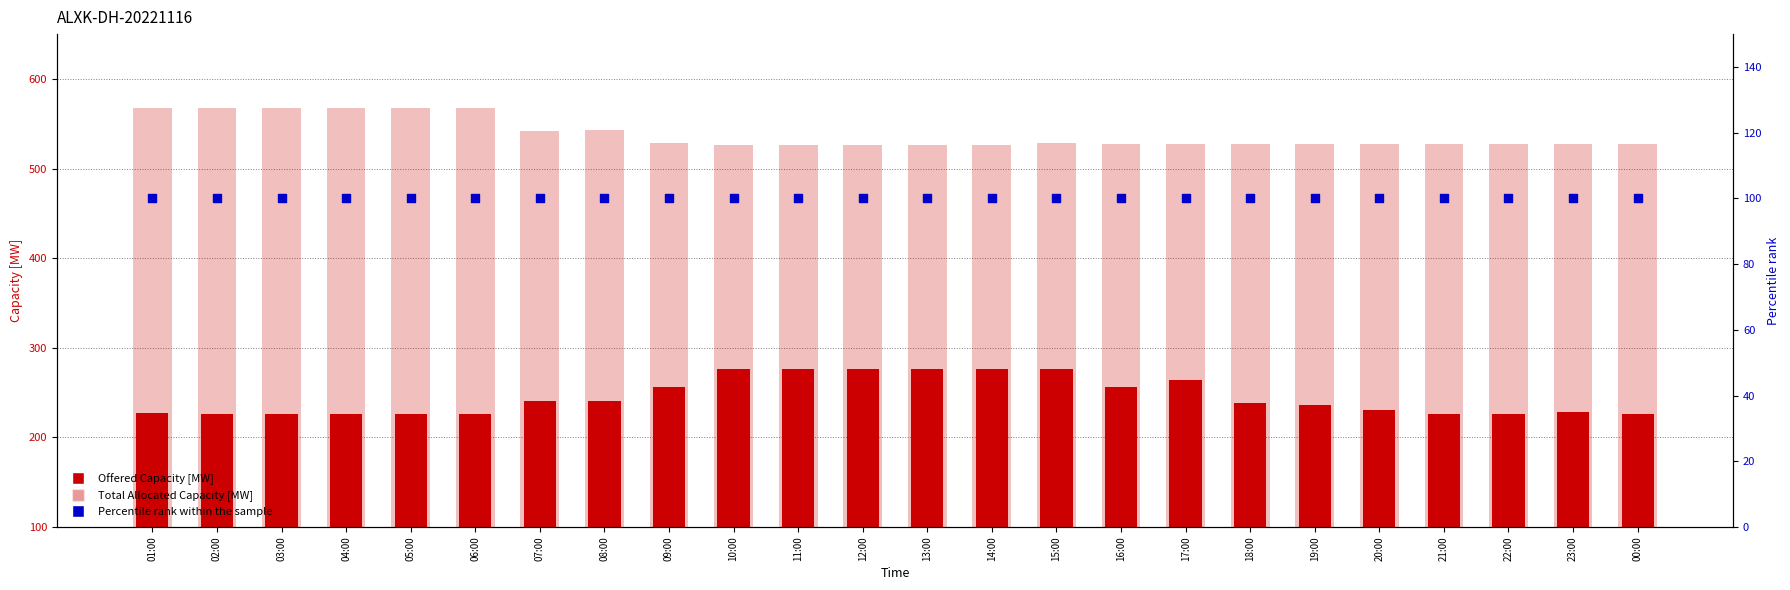

What are all the series names shown in the legend?

Offered Capacity [MW], Total Allocated Capacity [MW], Percentile rank within the sample